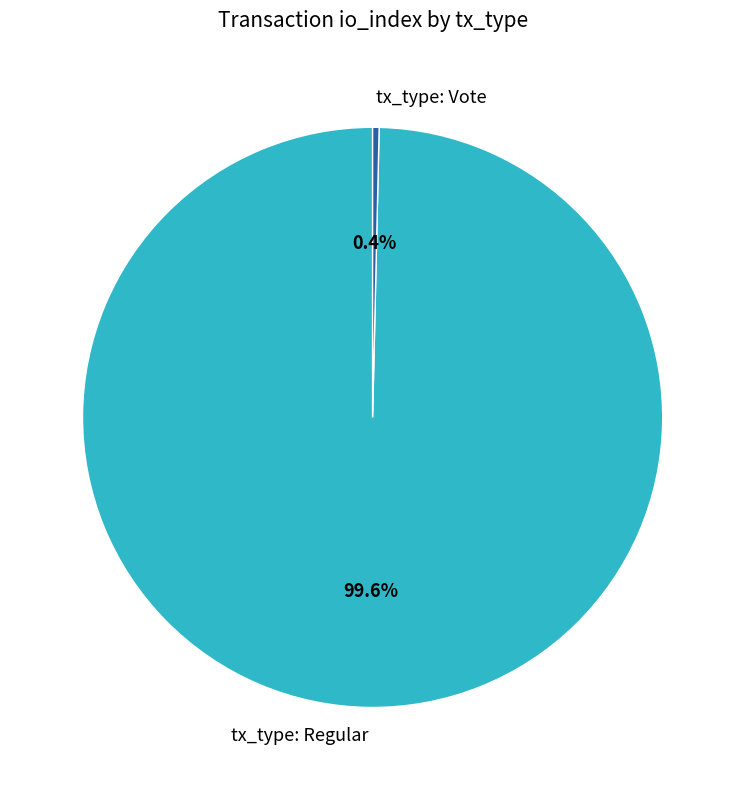

To the nearest percent, what is the average slice percentage?

50%